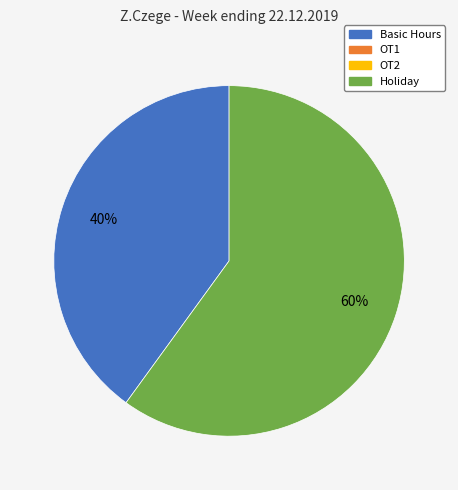

To the nearest percent, what is the average slice percentage?

50%